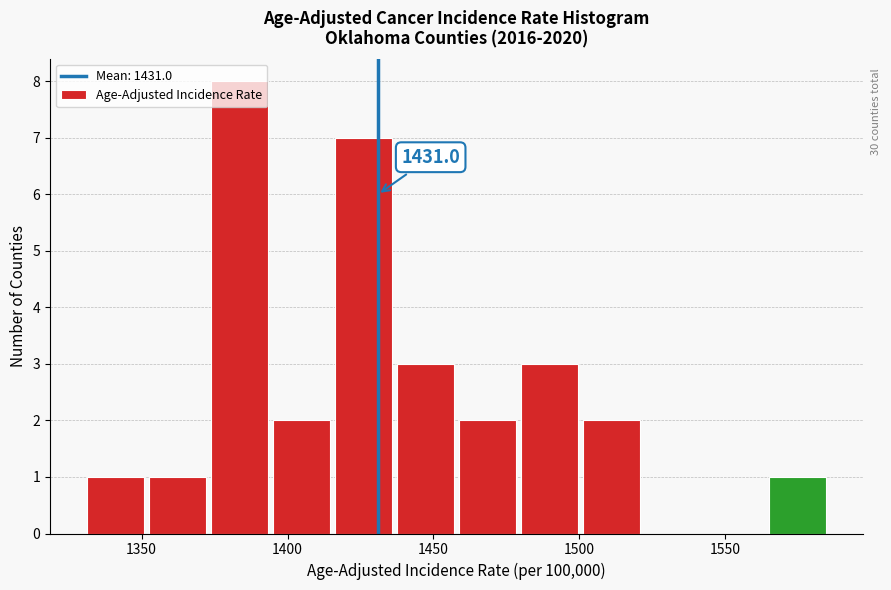

Which range on the x-axis has the tallest bar?

1375 to 1395